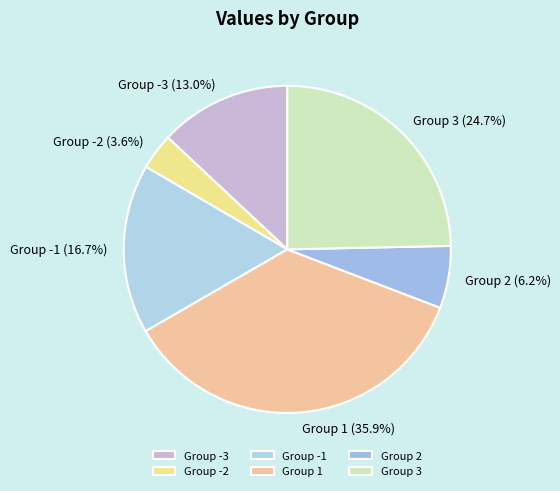

What is the smallest slice in the pie chart?

Group -2